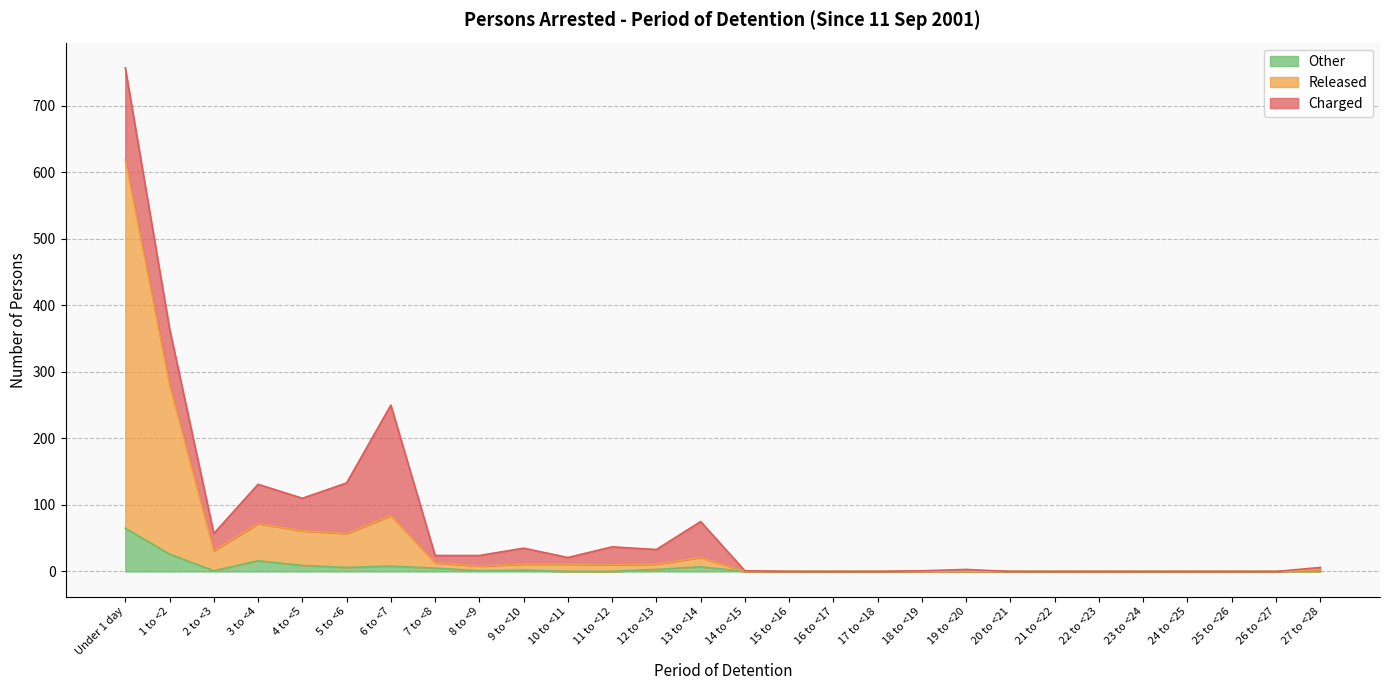

Where is Released nearest to the value 309?

1 to <2